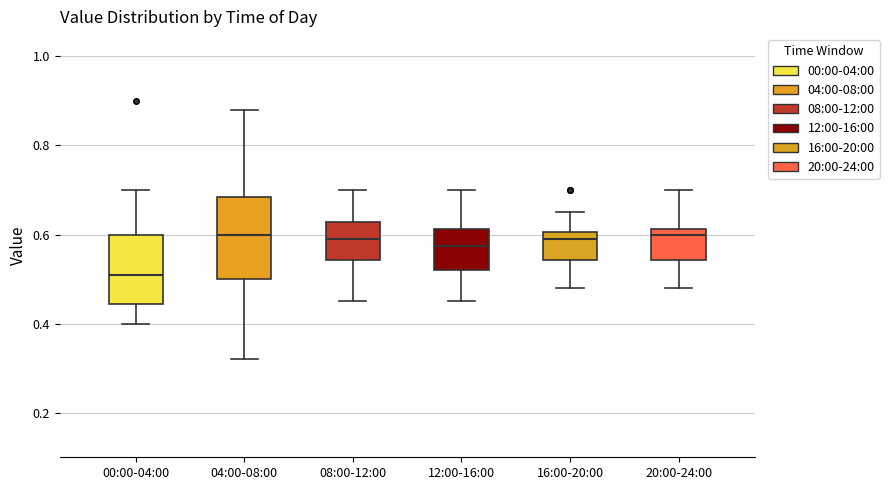

Reading left to right, read every box against the y-axis: the position of its median line, the range the box covers, and the ends of its whiskers. The values are not printed on the chart, so give them approximately, as read against the axis.

00:00-04:00: median 0.52, box 0.44 to 0.60, whiskers 0.40 to 0.70
04:00-08:00: median 0.60, box 0.50 to 0.68, whiskers 0.32 to 0.88
08:00-12:00: median 0.60, box 0.54 to 0.62, whiskers 0.46 to 0.70
12:00-16:00: median 0.58, box 0.52 to 0.62, whiskers 0.46 to 0.70
16:00-20:00: median 0.60 (just below the box's upper edge), box 0.54 to 0.60, whiskers 0.48 to 0.66
20:00-24:00: median 0.60, box 0.54 to 0.62, whiskers 0.48 to 0.70